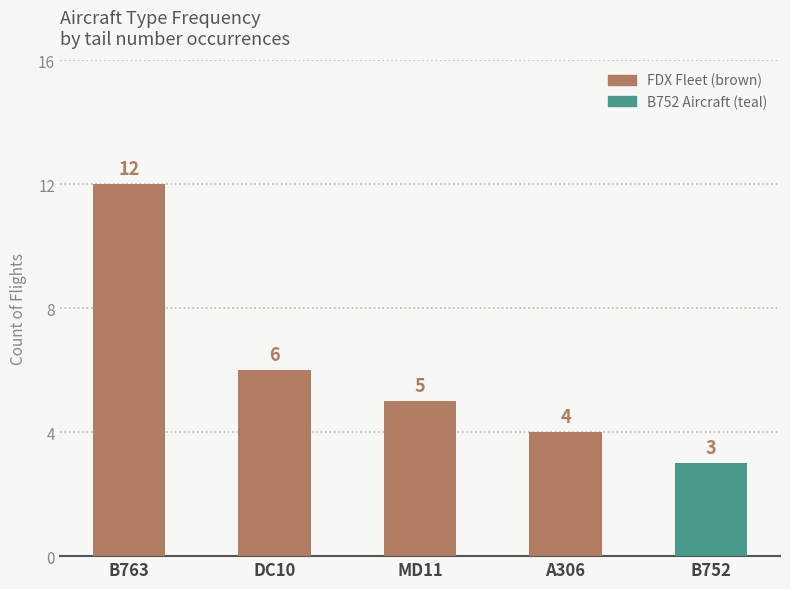

Reading right to left, extract all data points from this chart.

3	4	5	6	12